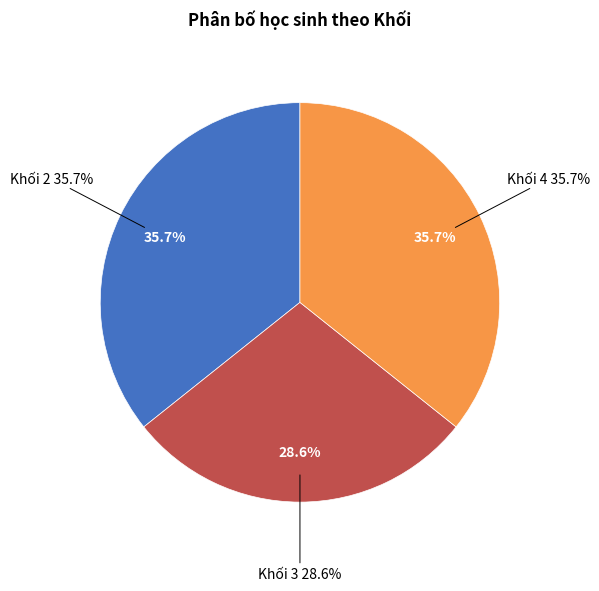

To the nearest percent, what percentage of the pie is Khối 4?

36%